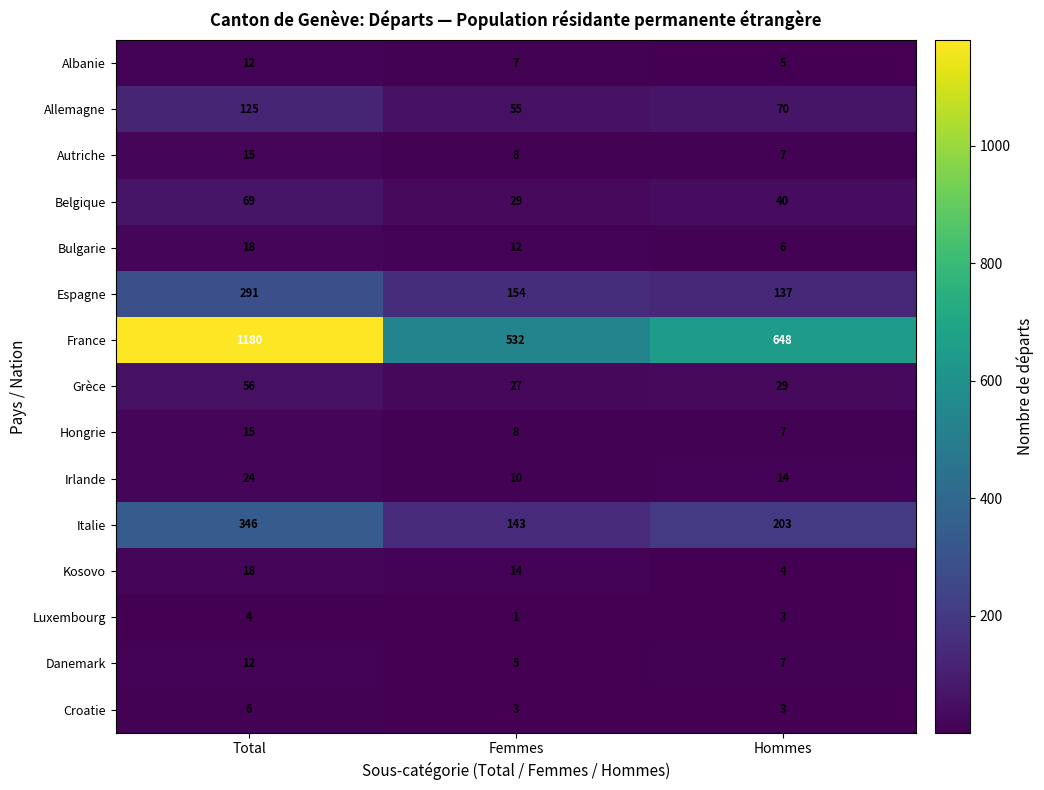

At which label does France first exceed 648?

Total